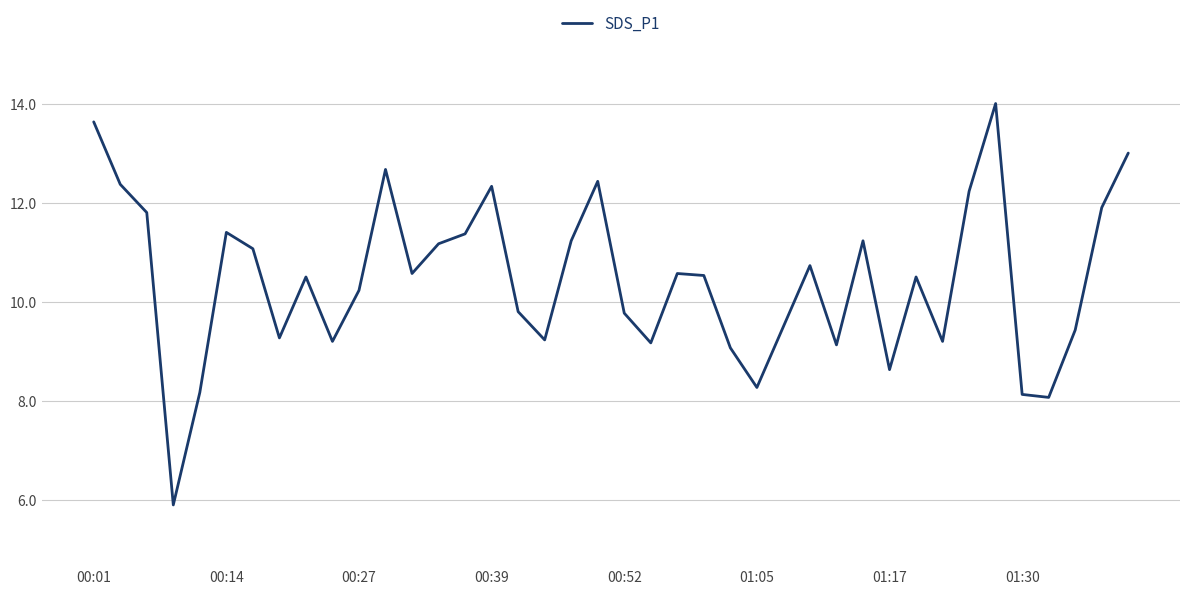

True or false: there are more than 0 points higher than both neighbors.

True